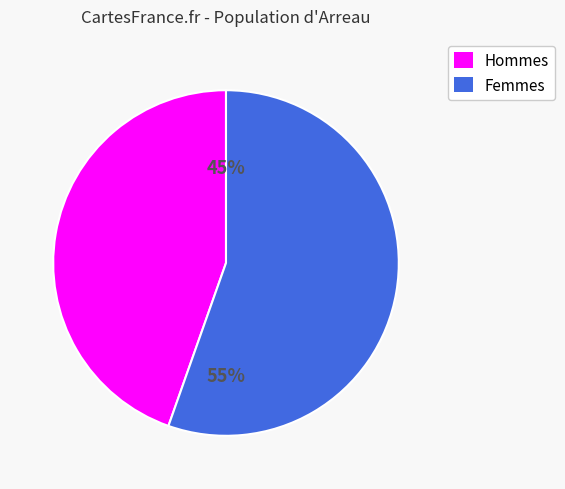

Is there any slice that represents more than half of the pie?

Yes